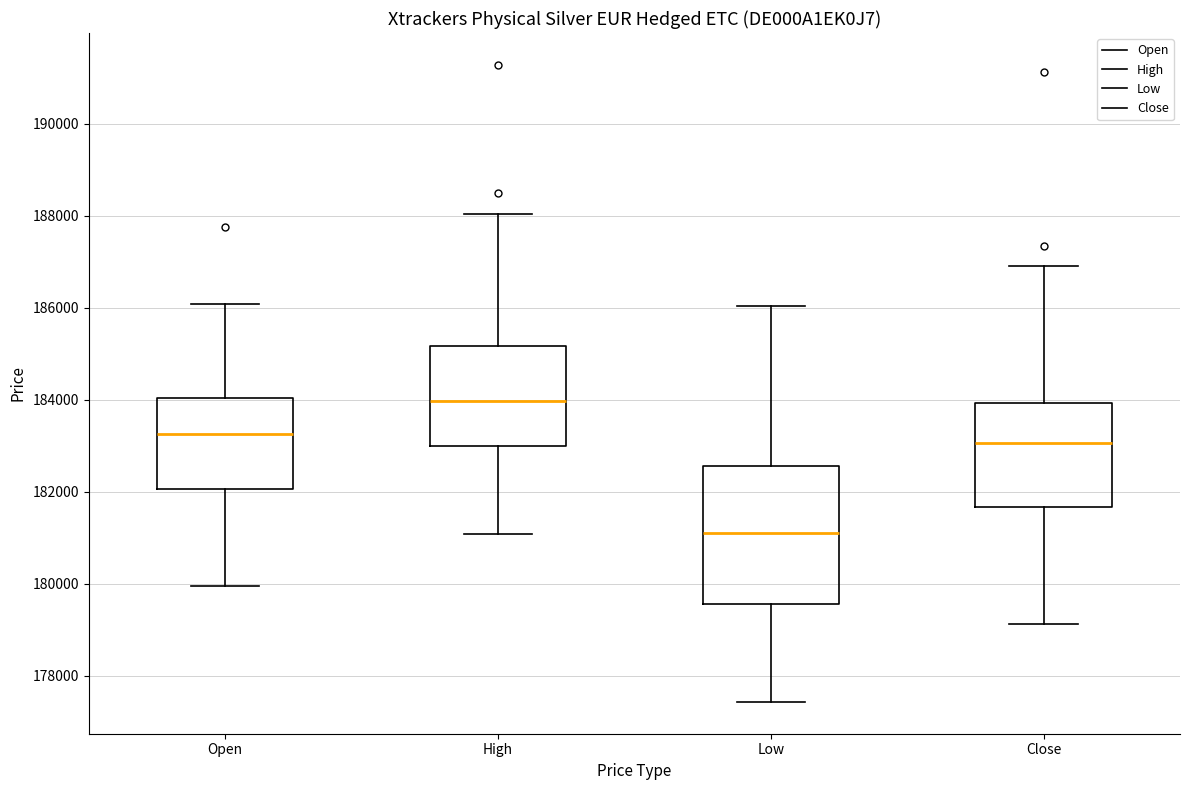

Comparing the boxes themselves (not the whiskers), which one is the tallest?

Low